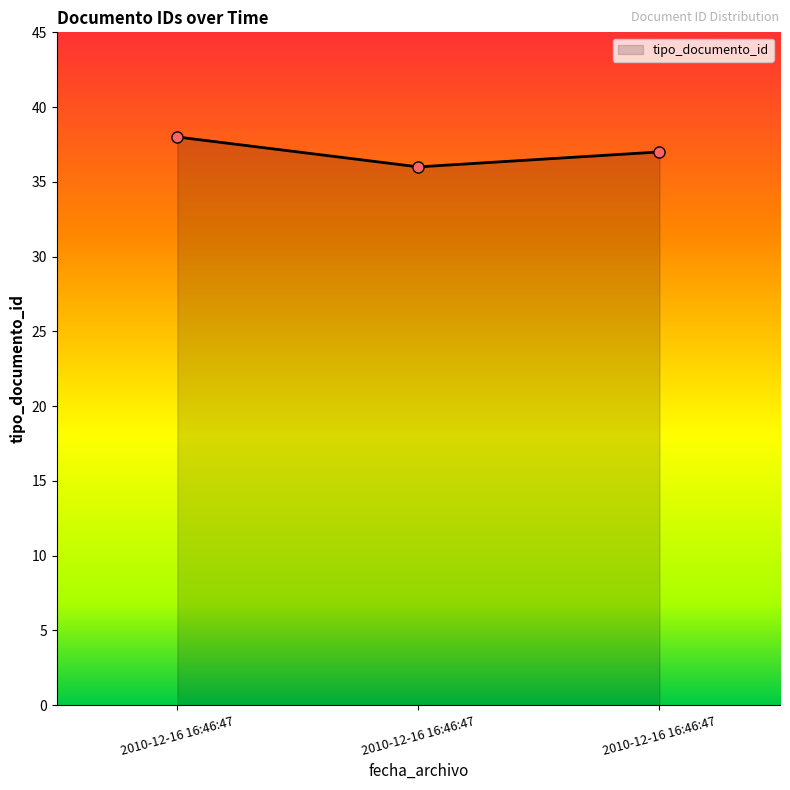

Is this an area chart (filled region under the line)?

Yes